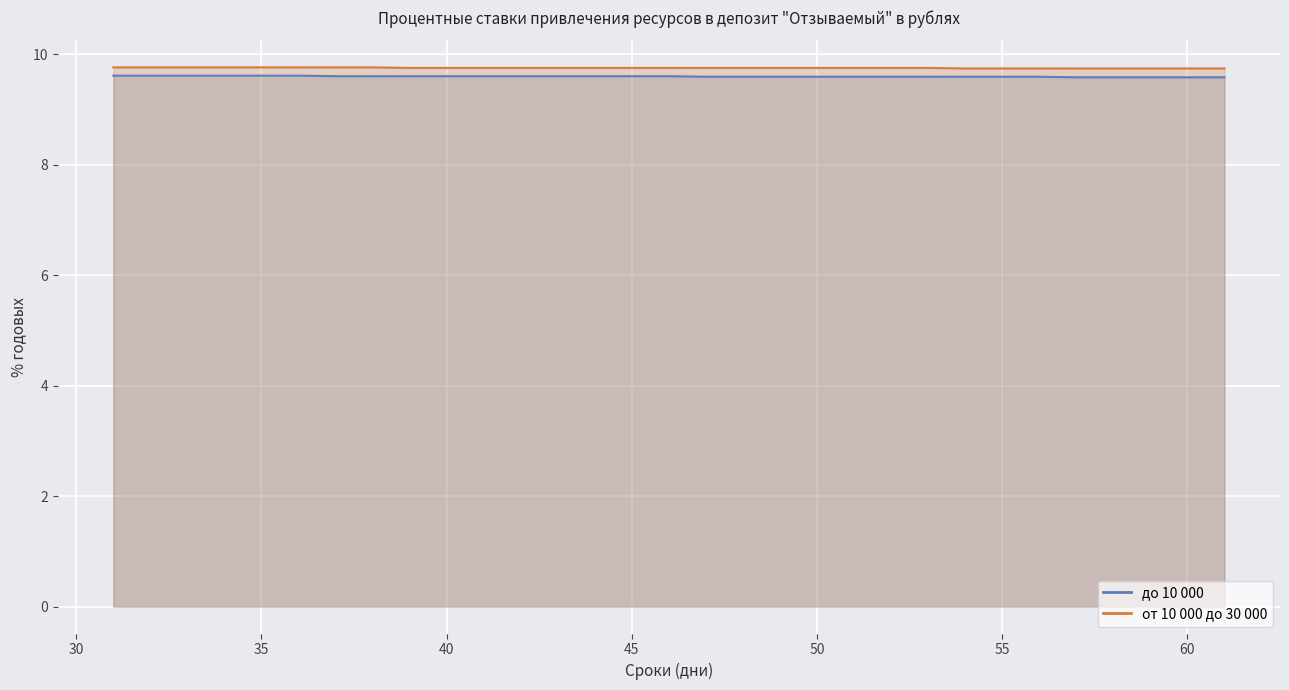

At which label does до 10 000 reach its minimum?

57